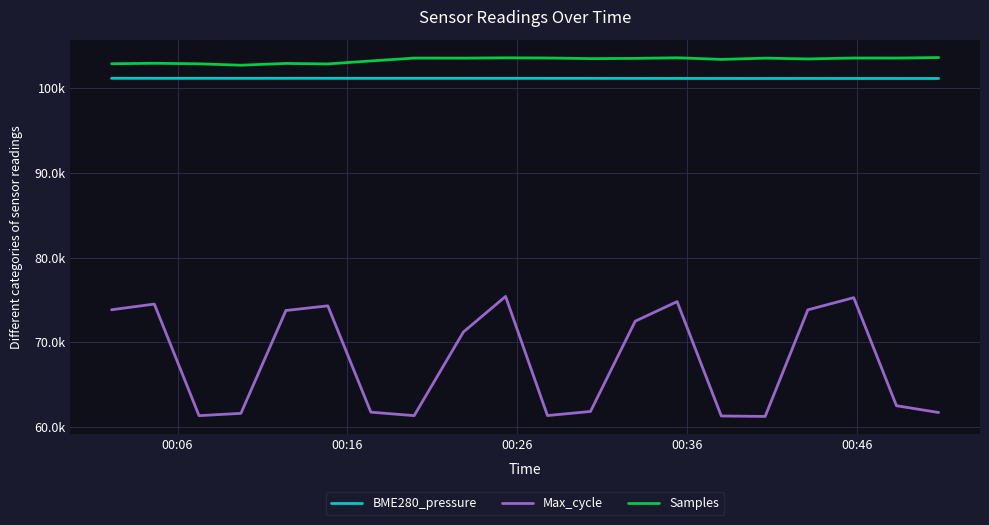

Is this an area chart (filled region under the line)?

No